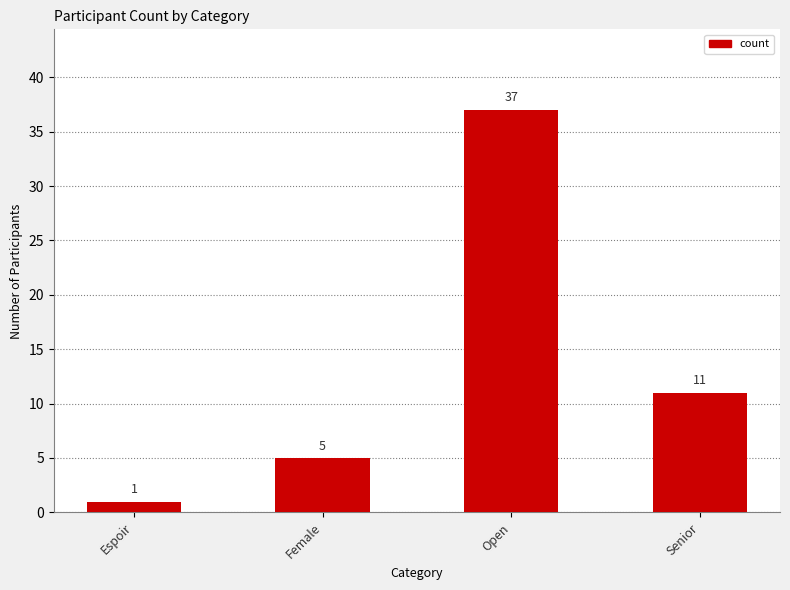

What is the difference between the maximum and minimum values?

36